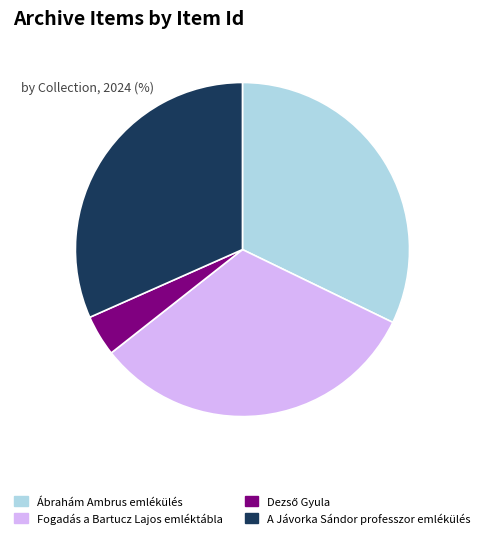

Is the sum of A Jávorka Sándor professzor emlékülés and Fogadás a Bartucz Lajos emléktábla greater than half?

Yes